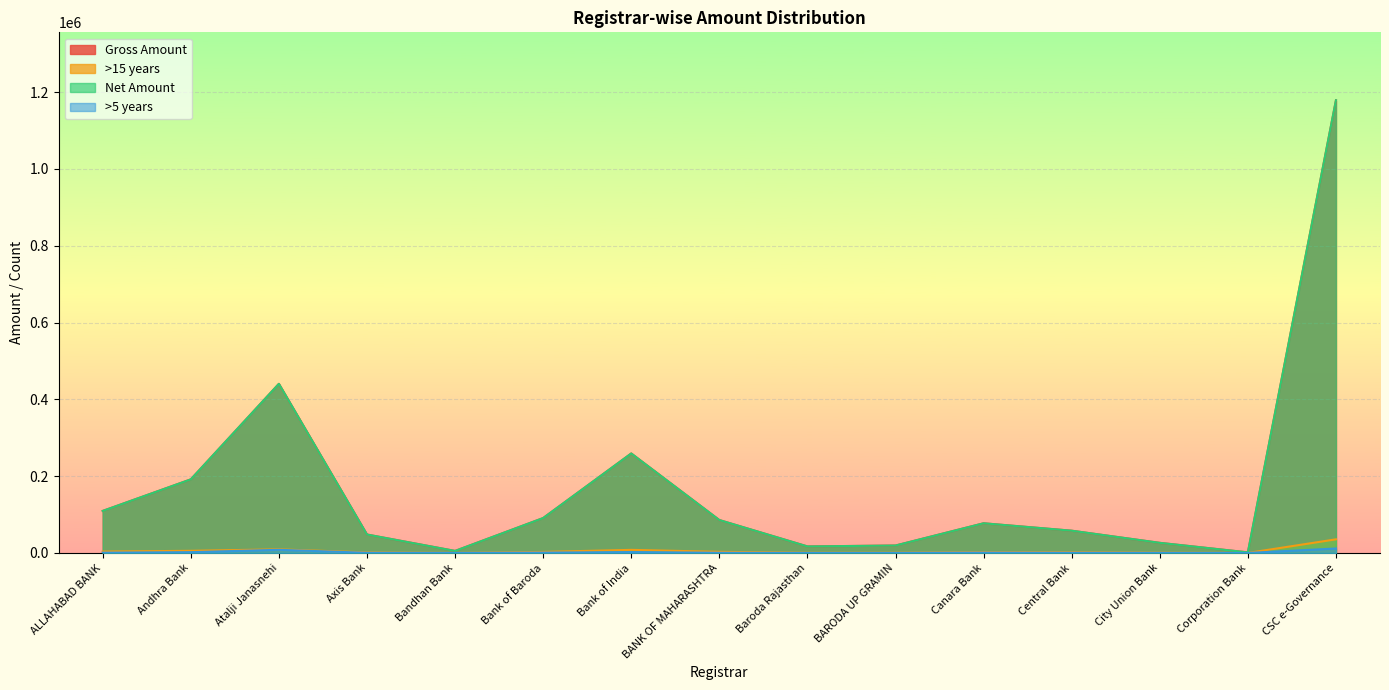

What position from the right is Axis Bank?

12